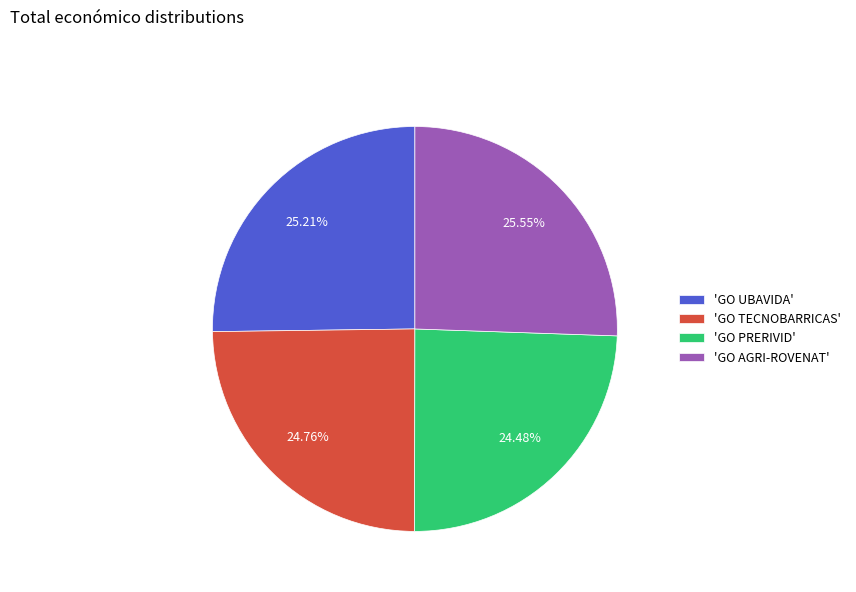

Is 'GO AGRI-ROVENAT' the majority of the pie?

No